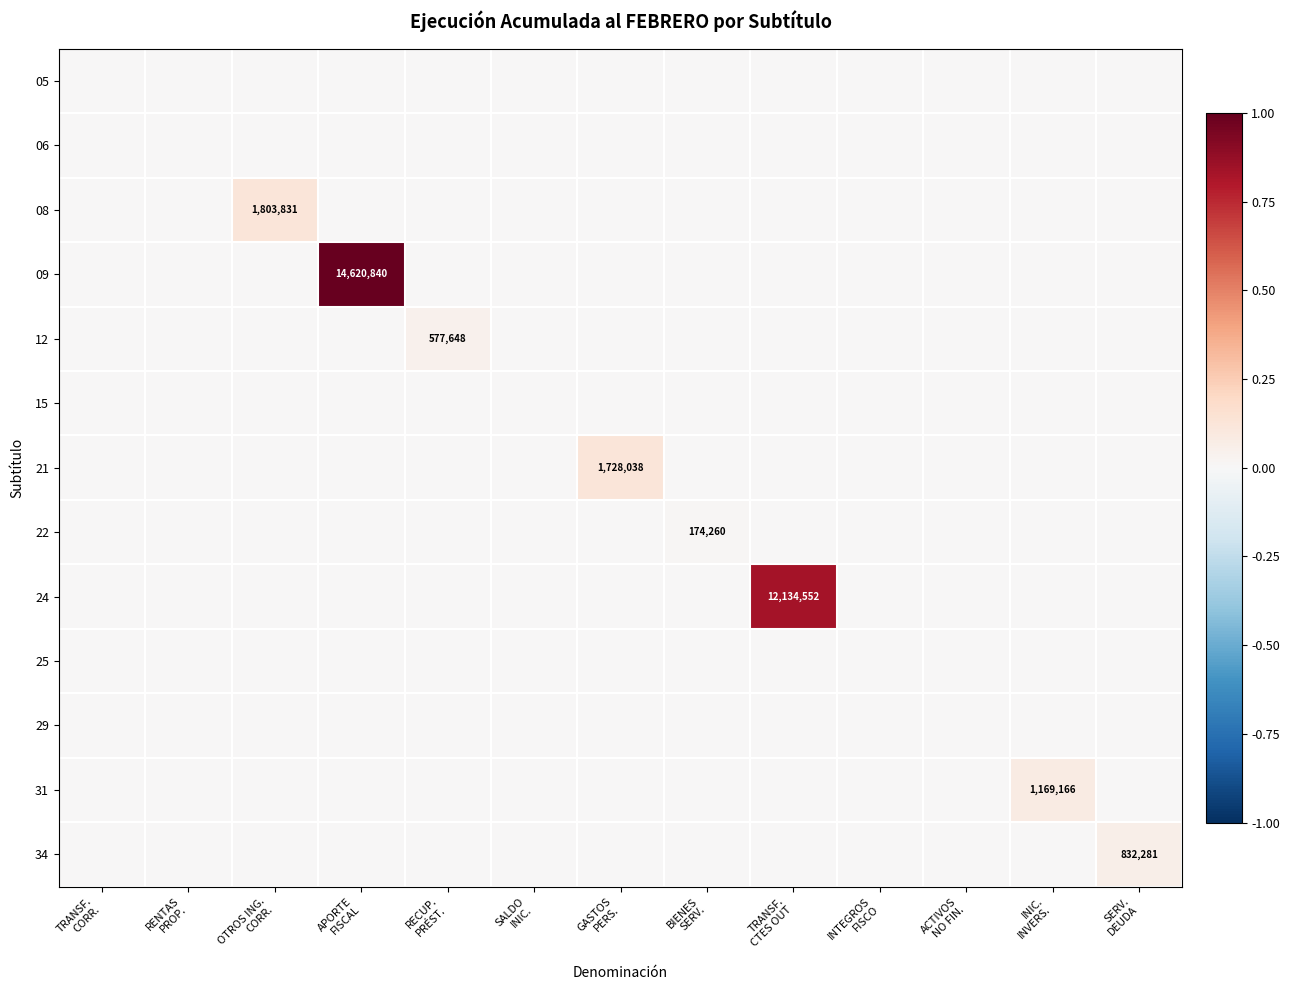

The 15 series shows 0.0 at ACTIVOS NO FIN.. True or false?

True